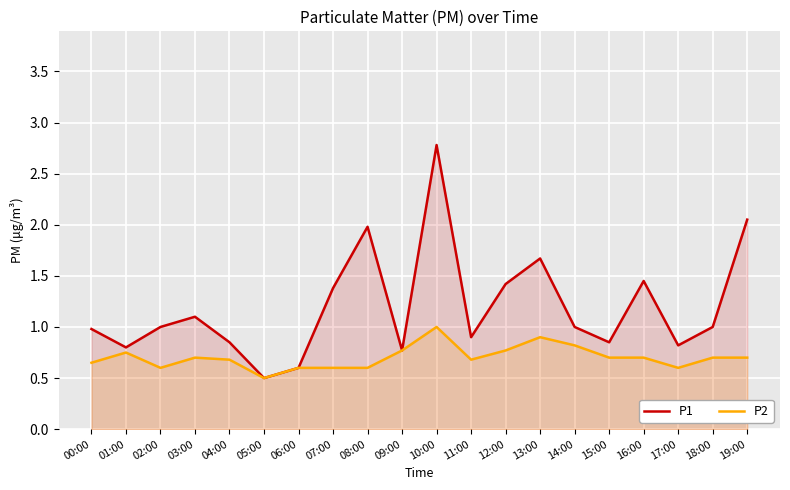

Reading left to right, extract all data points from this chart.

P1: 1.0	0.8	1.0	1.1	0.8	0.5	0.6	1.4	2.0	0.8	2.8	0.9	1.4	1.7	1.0	0.8	1.4	0.8	1.0	2.0
P2: 0.7	0.8	0.6	0.7	0.7	0.5	0.6	0.6	0.6	0.8	1.0	0.7	0.8	0.9	0.8	0.7	0.7	0.6	0.7	0.7